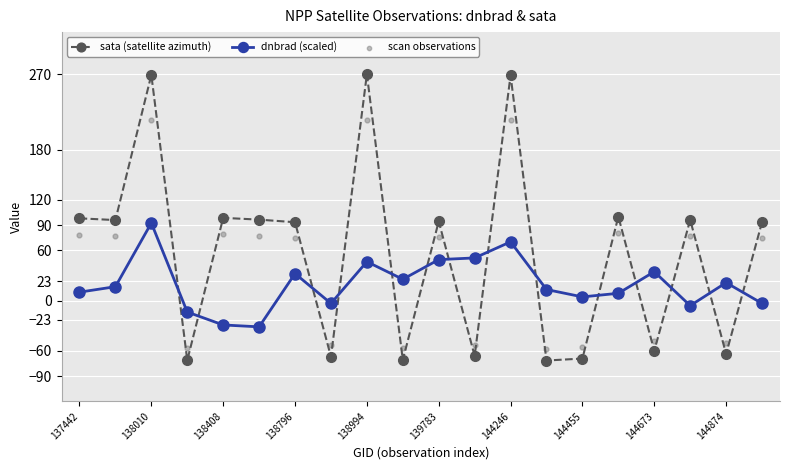

Which series has the largest Y range (max minus min)?

sata (satellite azimuth)